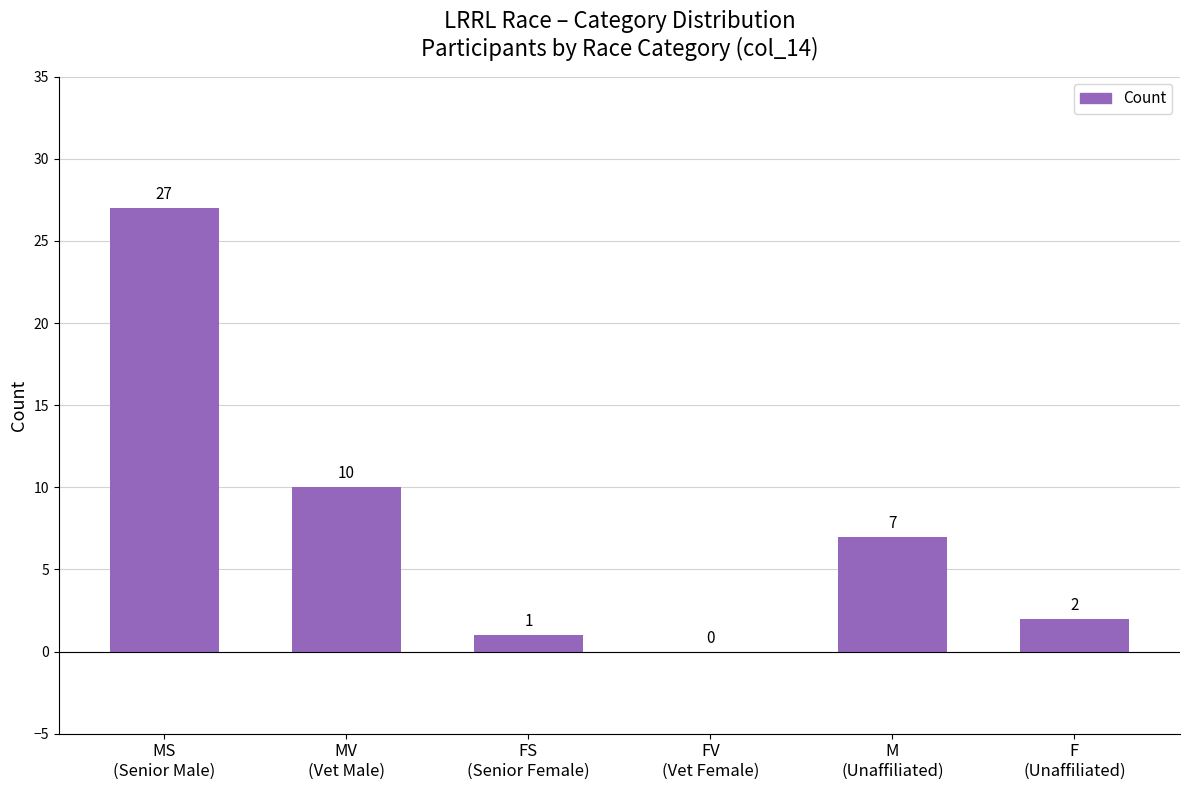

Where is the data nearest to the value 13?

MV
(Vet Male)